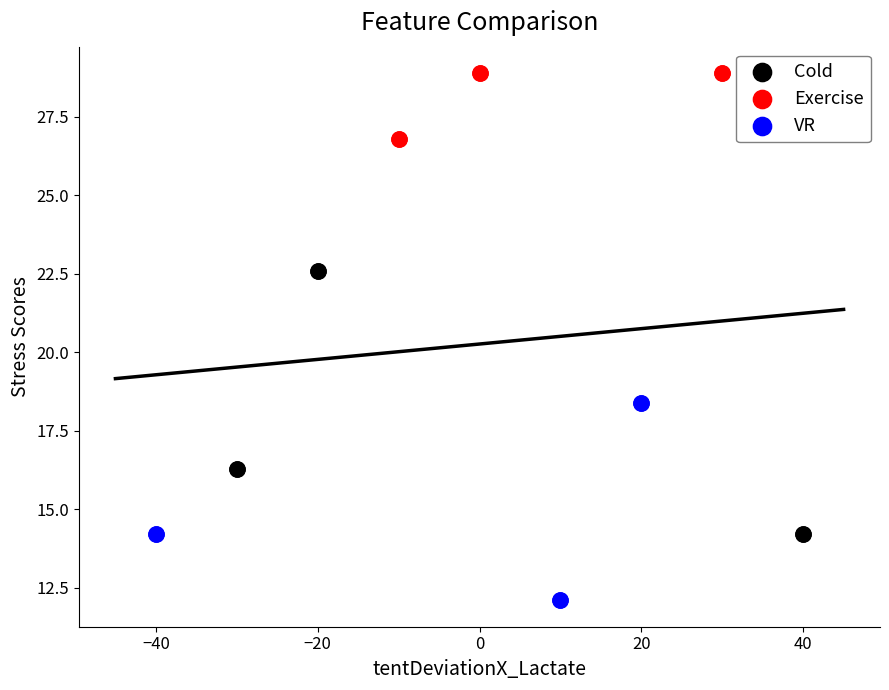

Which series has the largest Y range (max minus min)?

Cold